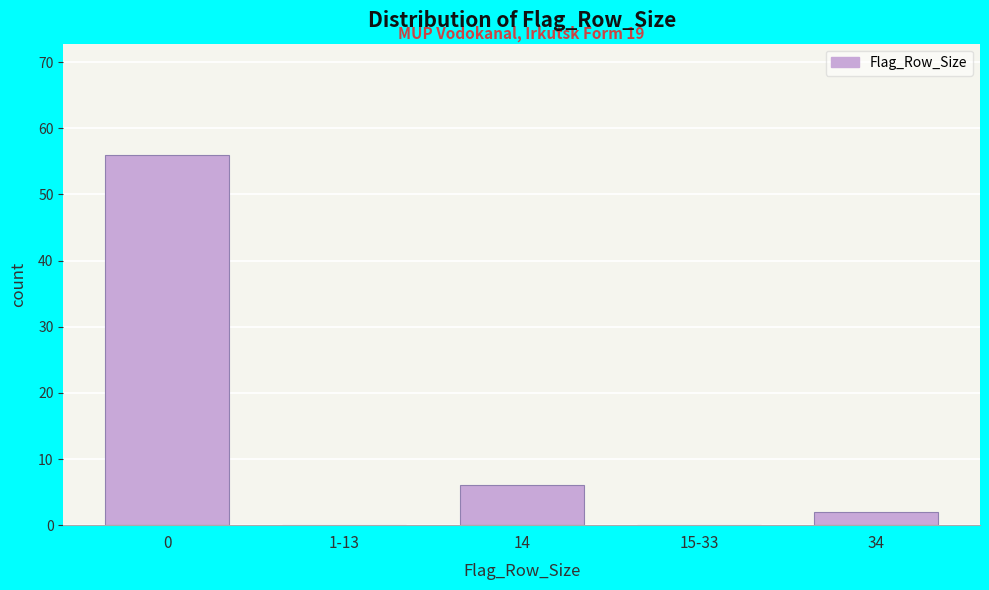

Reading right to left, what are all the values shown in this chart?

34=2	15-33=0	14=6	1-13=0	0=56